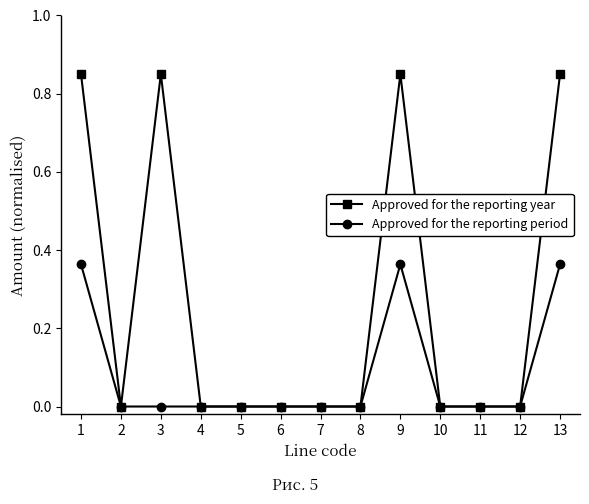

Where is the first local minimum for Approved for the reporting year?

2